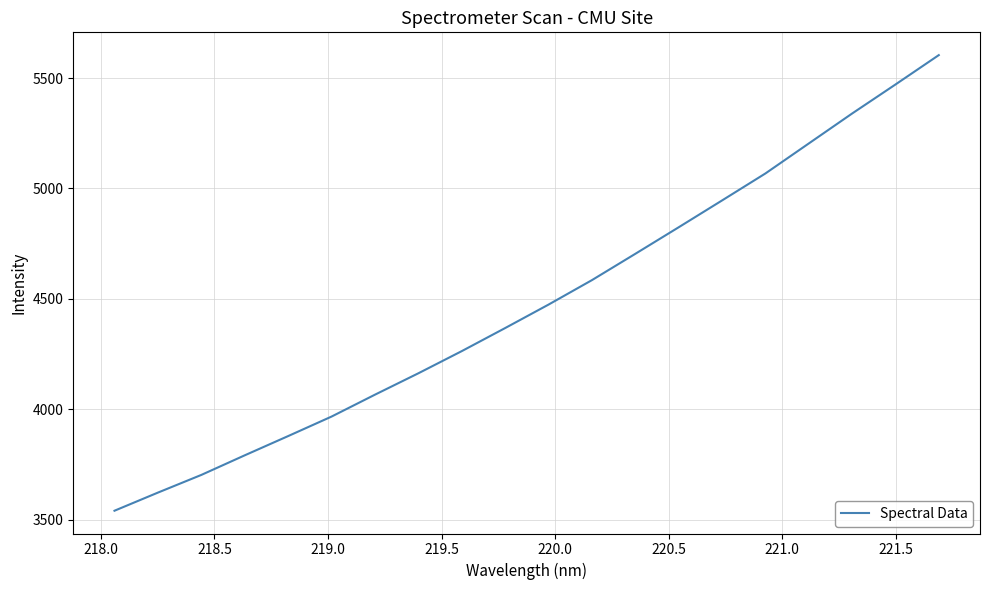

How many lines are shown in the chart?

1